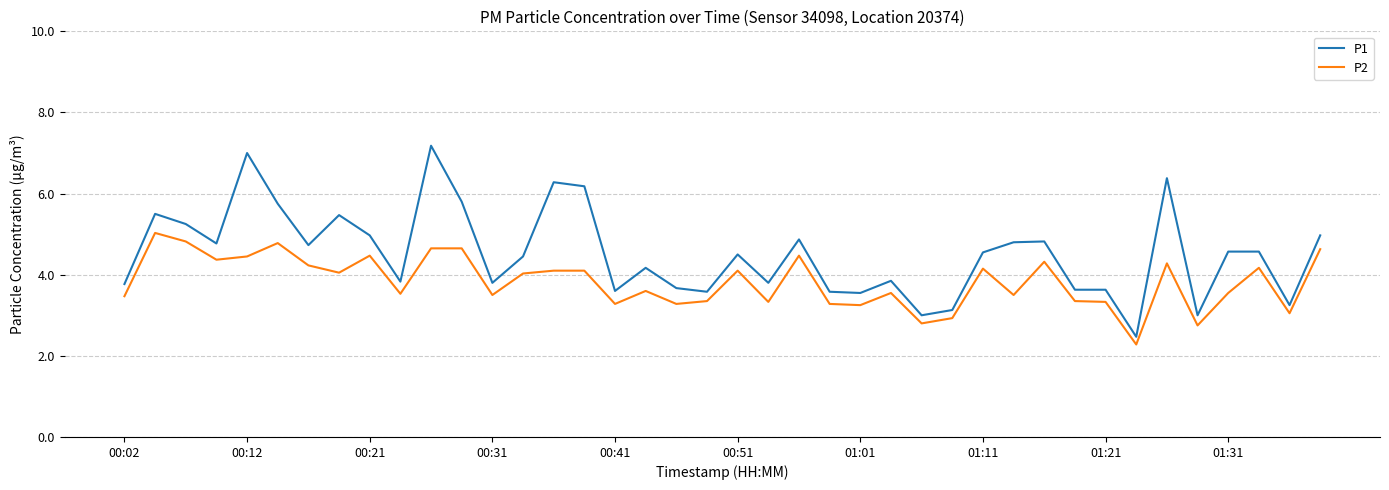

True or false: P2 and P1 cross at least once.

False